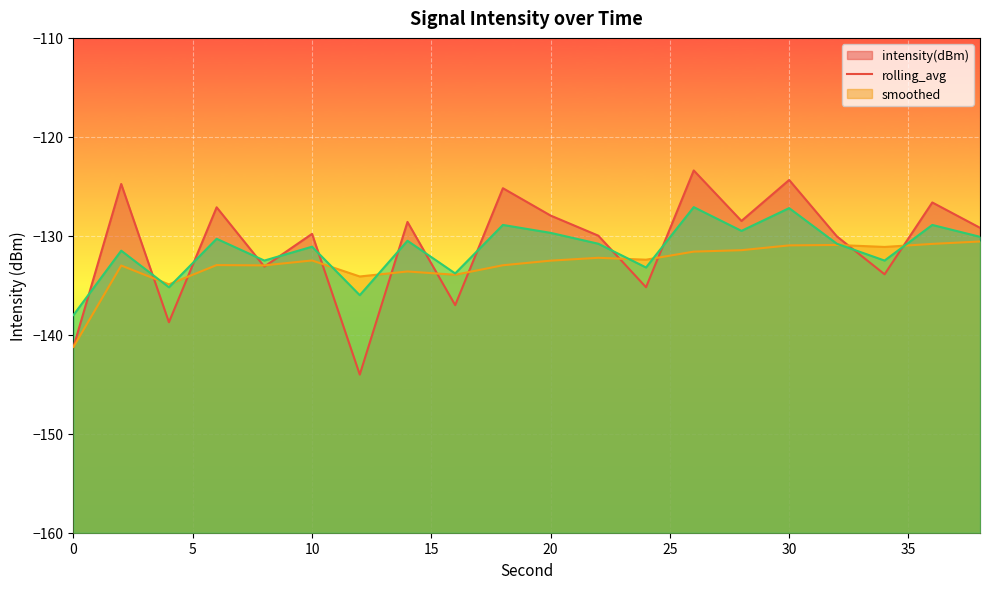

Reading right to left, what are all the values shown in this chart?

intensity(dBm): -129.2	-126.6	-133.9	-130.1	-124.4	-128.5	-123.4	-135.2	-130.0	-128.0	-125.2	-137.0	-128.6	-144.0	-129.8	-133.1	-127.1	-138.7	-124.8	-141.2
rolling_avg: -130.6	-130.8	-131.1	-130.9	-131.0	-131.5	-131.6	-132.4	-132.2	-132.5	-133.0	-133.9	-133.6	-134.1	-132.5	-133.0	-133.0	-134.9	-133.0	-141.2
smoothed: -130.1	-128.9	-132.5	-130.8	-127.2	-129.5	-127.1	-133.2	-130.8	-129.7	-128.9	-133.8	-130.5	-136.0	-131.1	-132.5	-130.3	-135.2	-131.5	-138.0